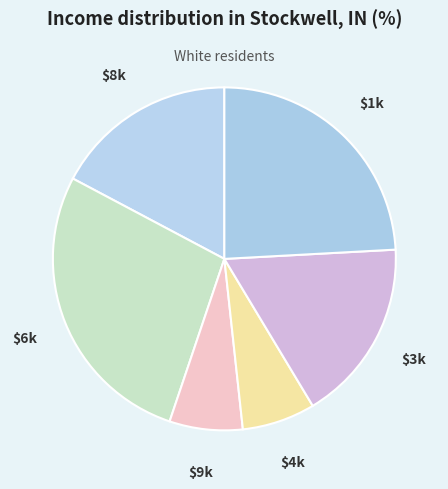

Count the number of slices in the pie.

6